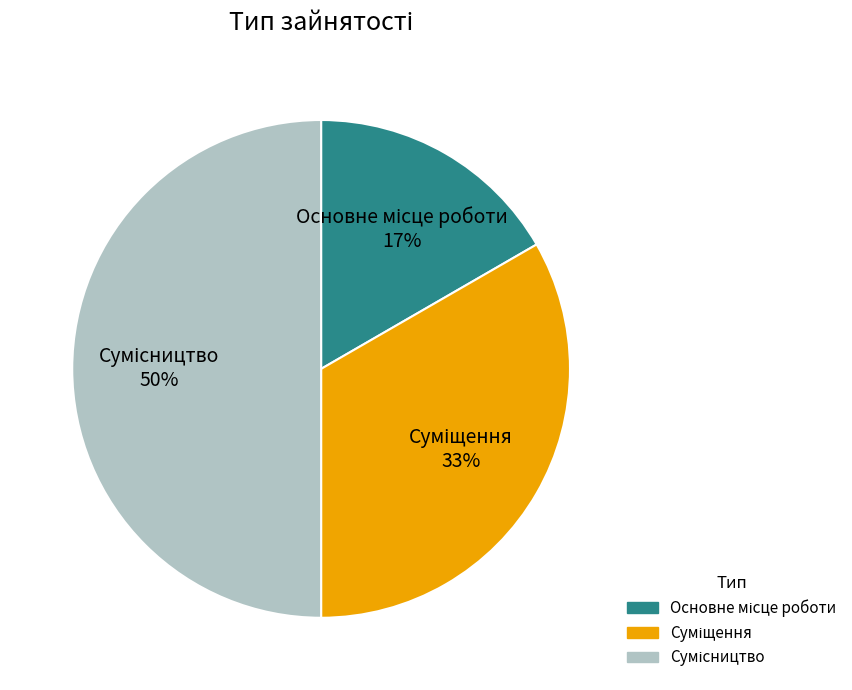

To the nearest percent, what is the average slice percentage?

33%